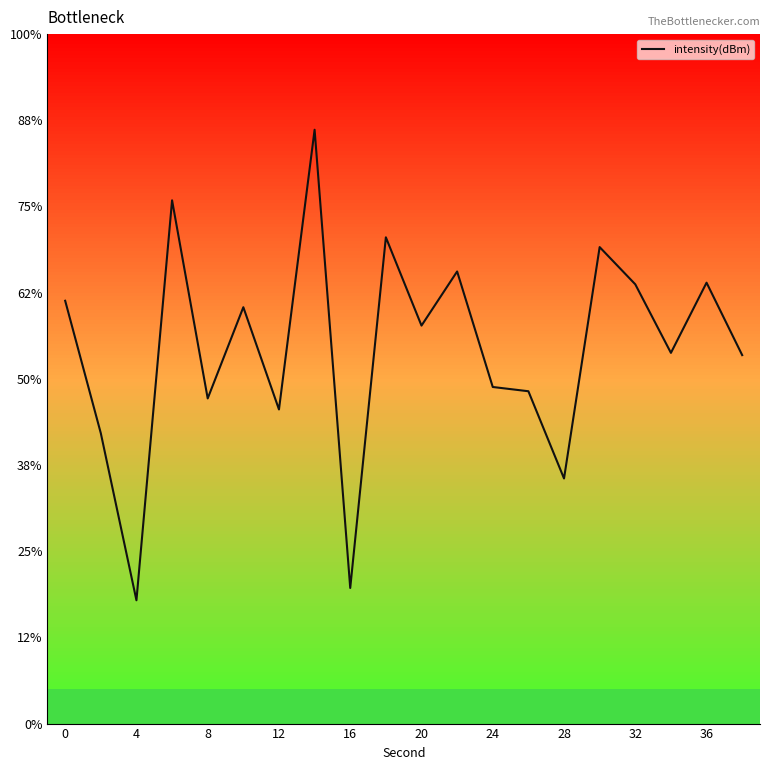

Which has a higher value, 10 or 36?

36